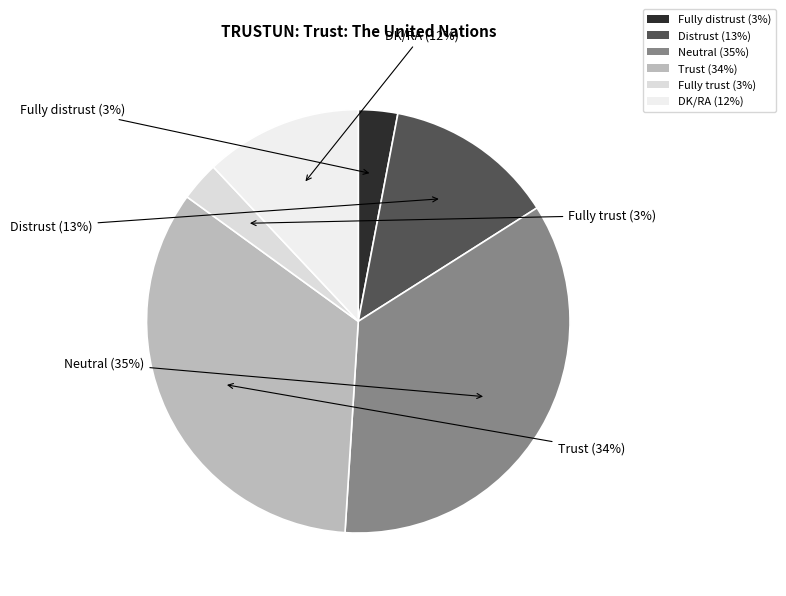

The Fully distrust slice represents 3% of the pie. True or false?

True